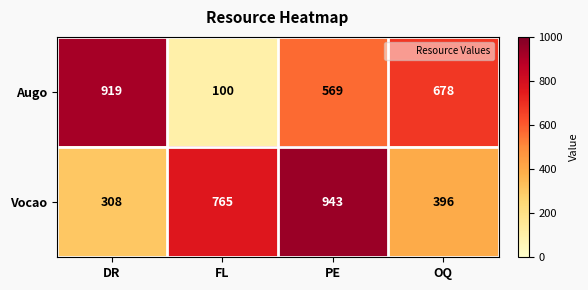

How many values in the Augo series are below 678?

2